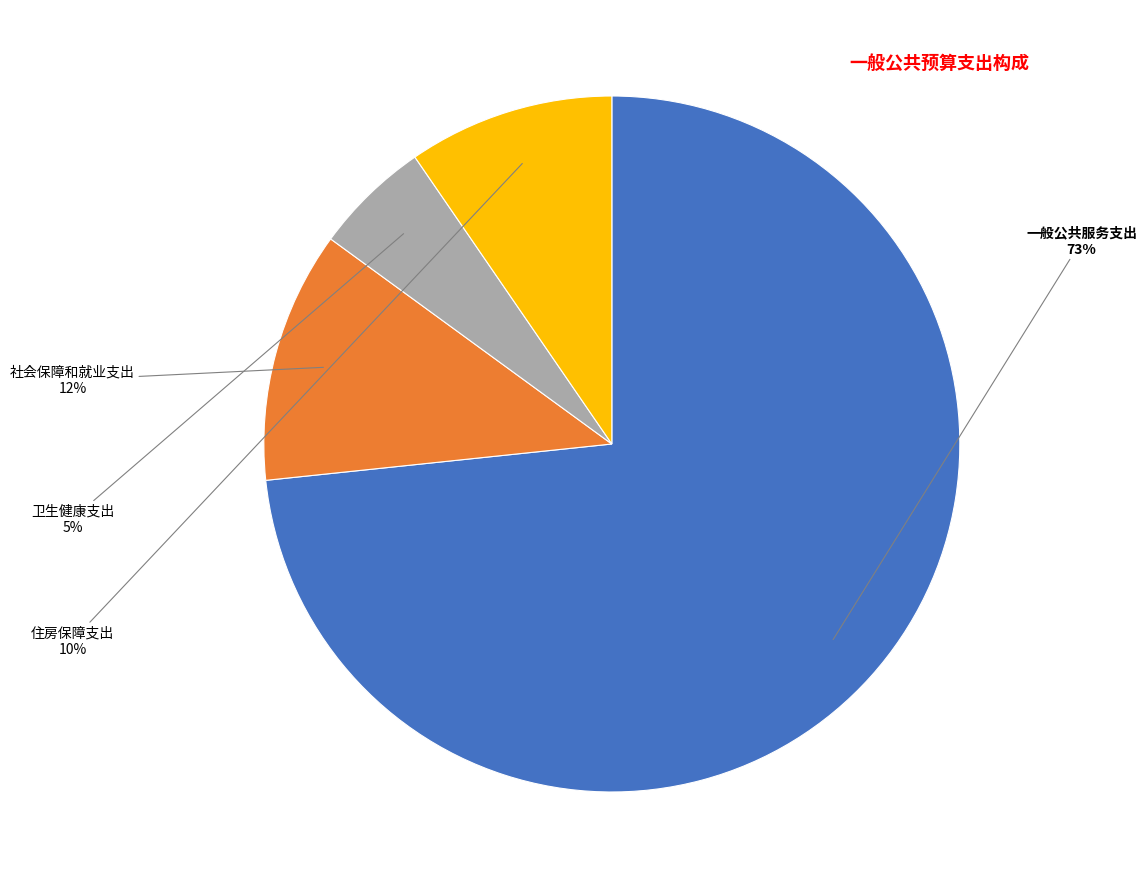

Between 一般公共服务支出 and 卫生健康支出, which is larger?

一般公共服务支出